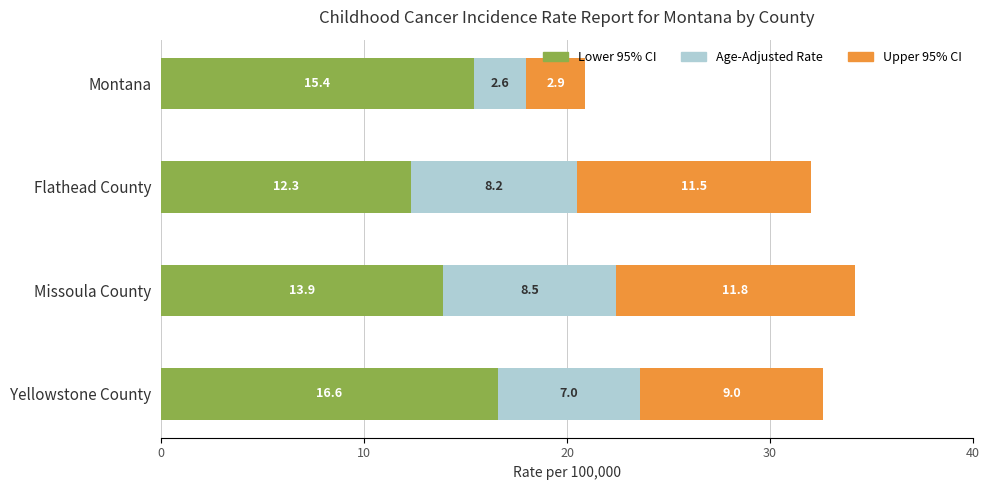

What is the approximate value of Lower 95% CI at Flathead County?

12.3